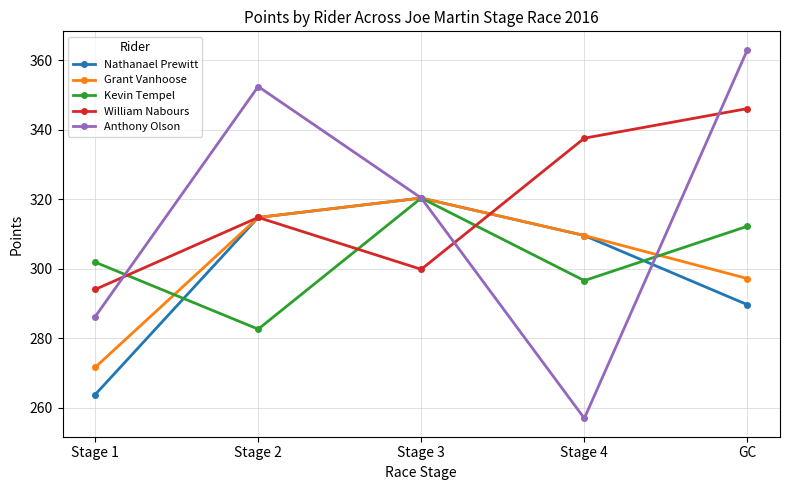

Reading left to right, transcribe all the data shown in this chart.

Nathanael Prewitt: Stage 1=263.8	Stage 2=314.8	Stage 3=320.4	Stage 4=309.6	GC=289.7
Grant Vanhoose: Stage 1=271.7	Stage 2=314.8	Stage 3=320.4	Stage 4=309.6	GC=297.2
Kevin Tempel: Stage 1=301.9	Stage 2=282.7	Stage 3=320.4	Stage 4=296.6	GC=312.2
William Nabours: Stage 1=294.1	Stage 2=314.8	Stage 3=299.9	Stage 4=337.6	GC=346.1
Anthony Olson: Stage 1=286.2	Stage 2=352.4	Stage 3=320.4	Stage 4=257.0	GC=363.0